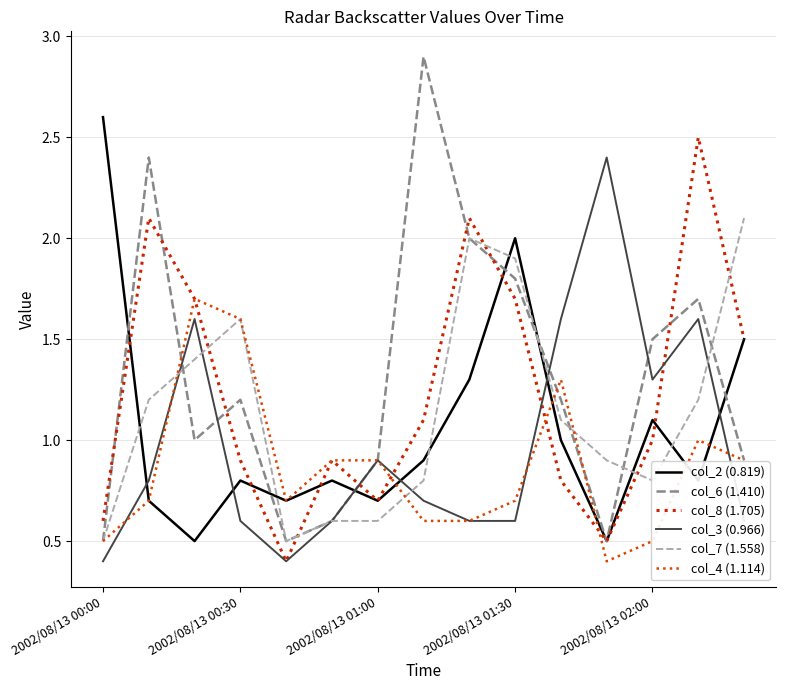

What is the sum of all col_8 (1.705) values?

18.5